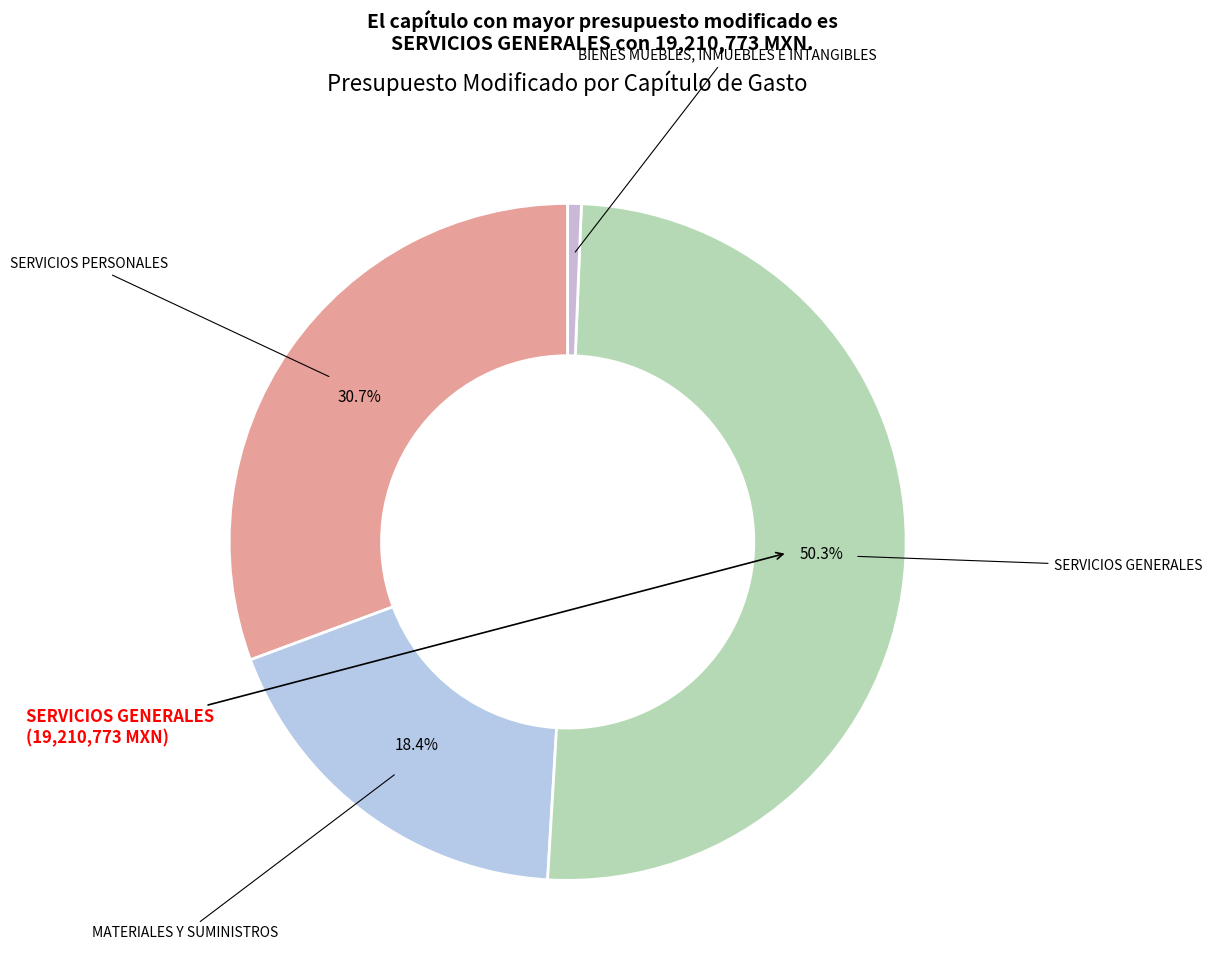

Is there any slice that represents more than half of the pie?

Yes